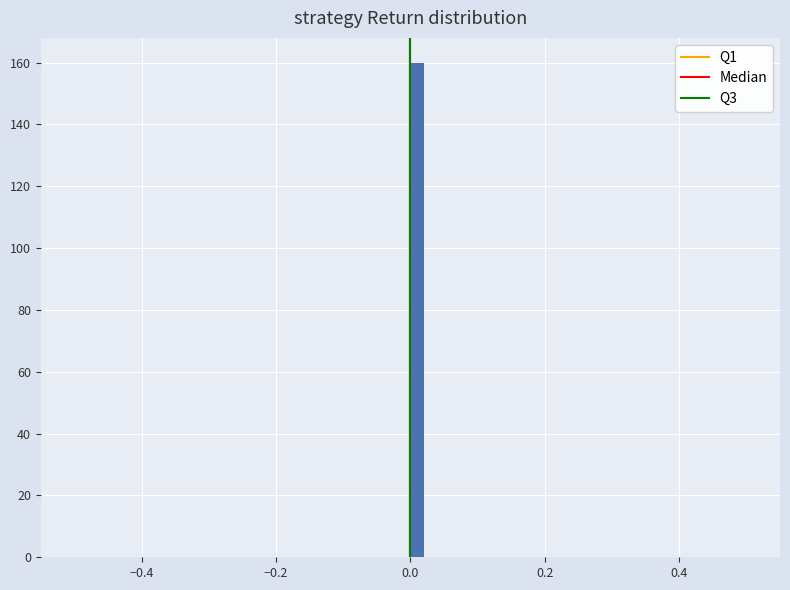

Read against the x-axis, roughly where is the centre of the tallest bar?

0.02